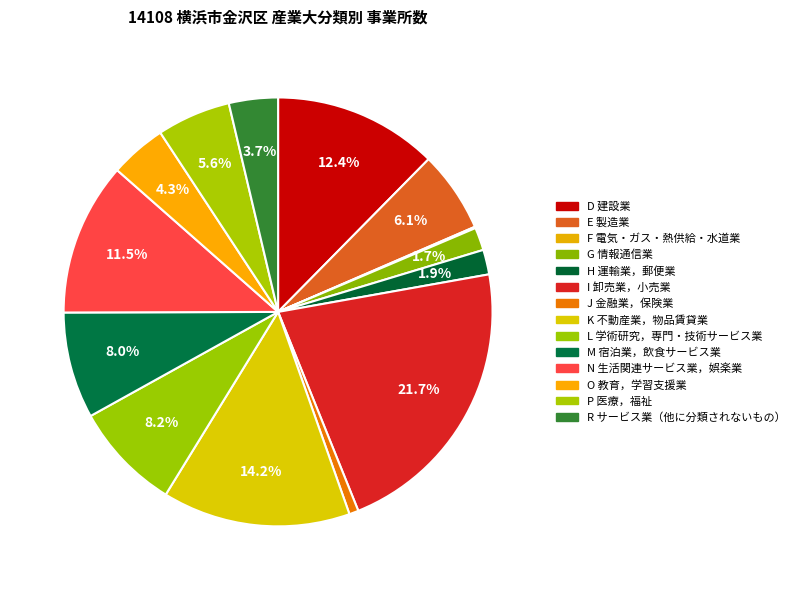

What is the ratio of the value at D 建設業 to the value at L 学術研究，専門・技術サービス業?

1.5